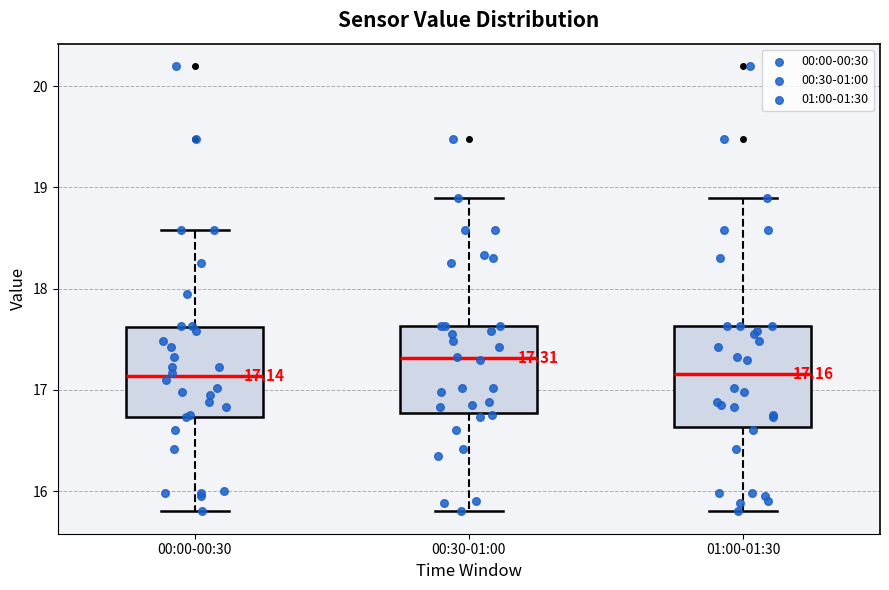

Comparing the boxes themselves (not the whiskers), which one is the tallest?

01:00-01:30